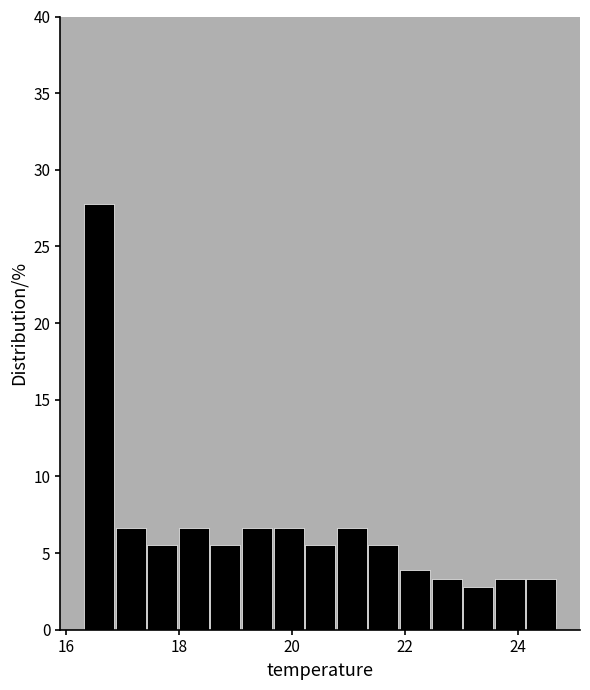

Around what value on the x-axis is the tallest bar? Give the approximate position of its centre, as read against the axis.

16.6